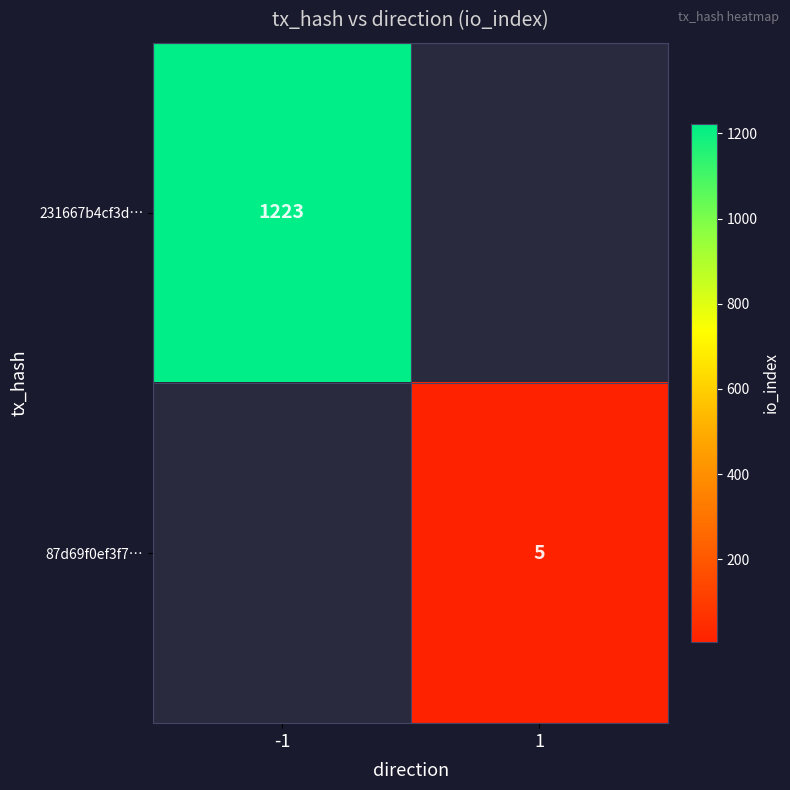

True or false: 87d69f0ef3f7… has a value of 2 at 1.

False